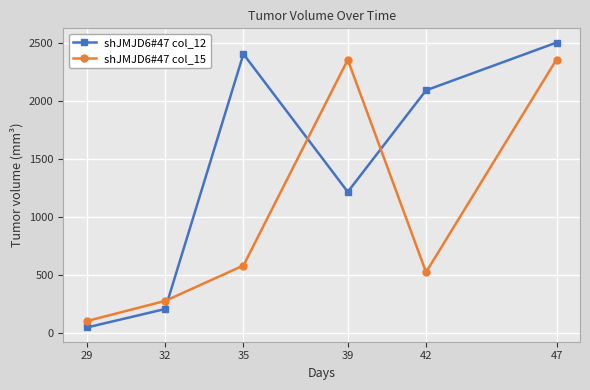

At how many categories does at least one series exceed 1950?

4